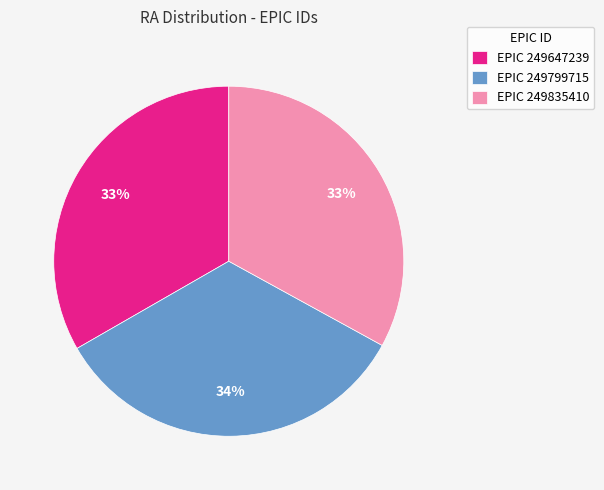

What is the ratio of the value at EPIC 249835410 to the value at EPIC 249799715?

1.0